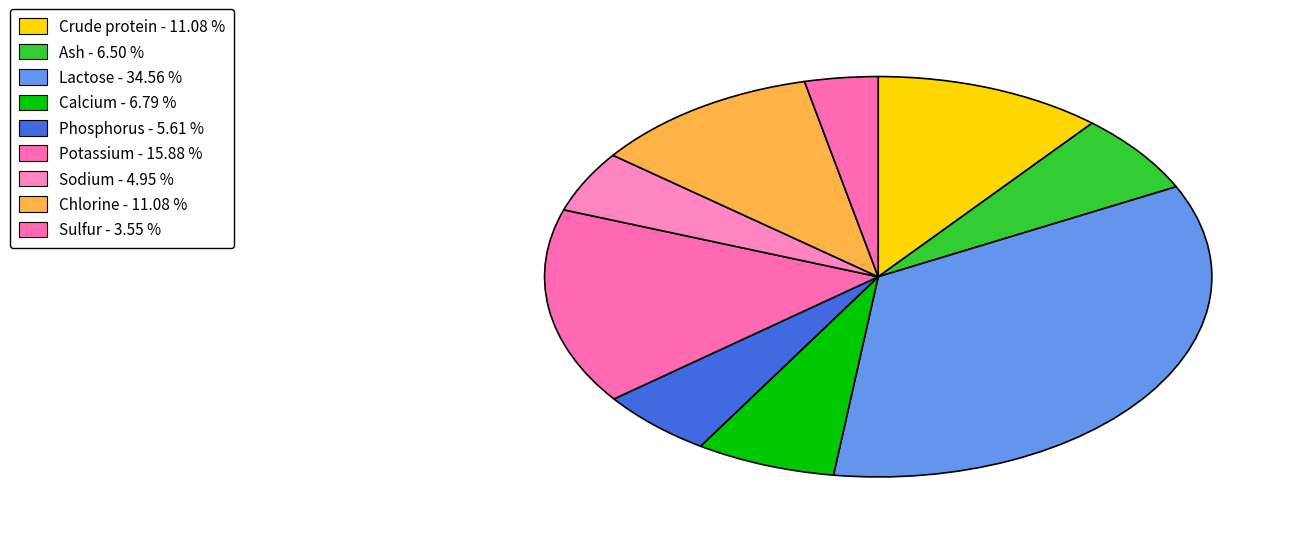

Count the number of slices in the pie.

9